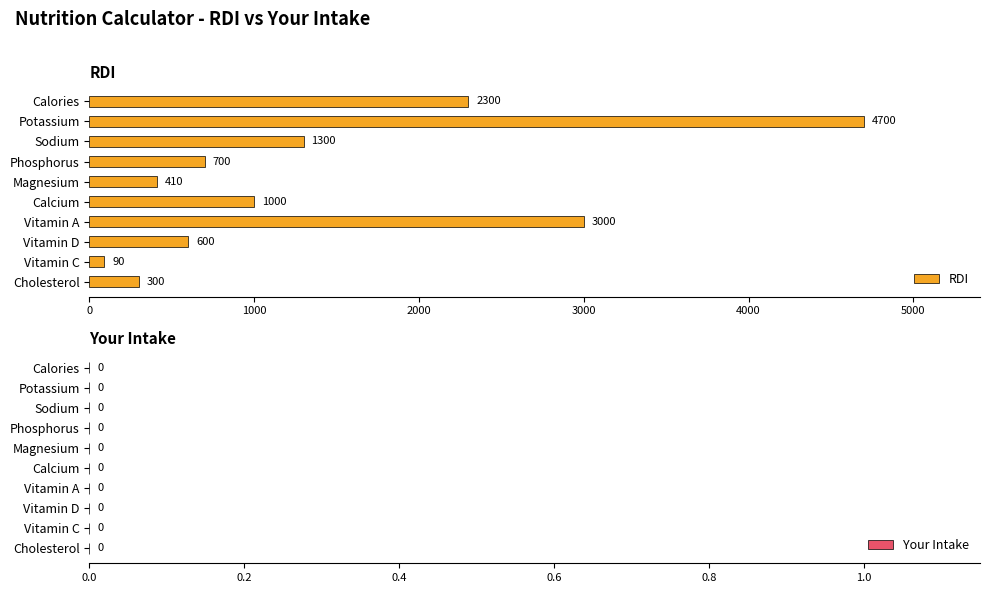

The chart shows a value of 1000 at Calcium. True or false?

True